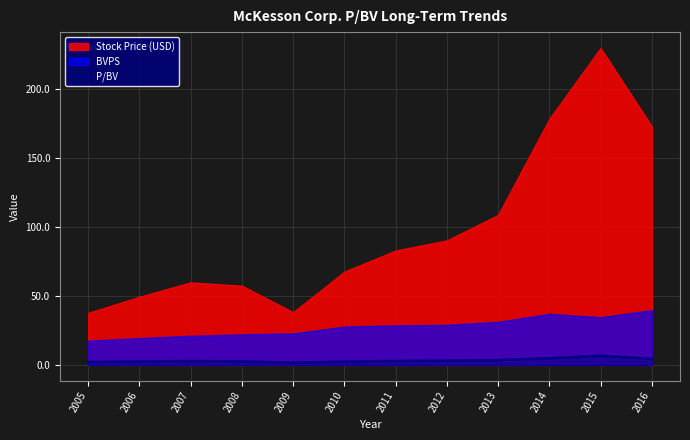

Is it true that P/BV equals 6.6 at 2015?

True